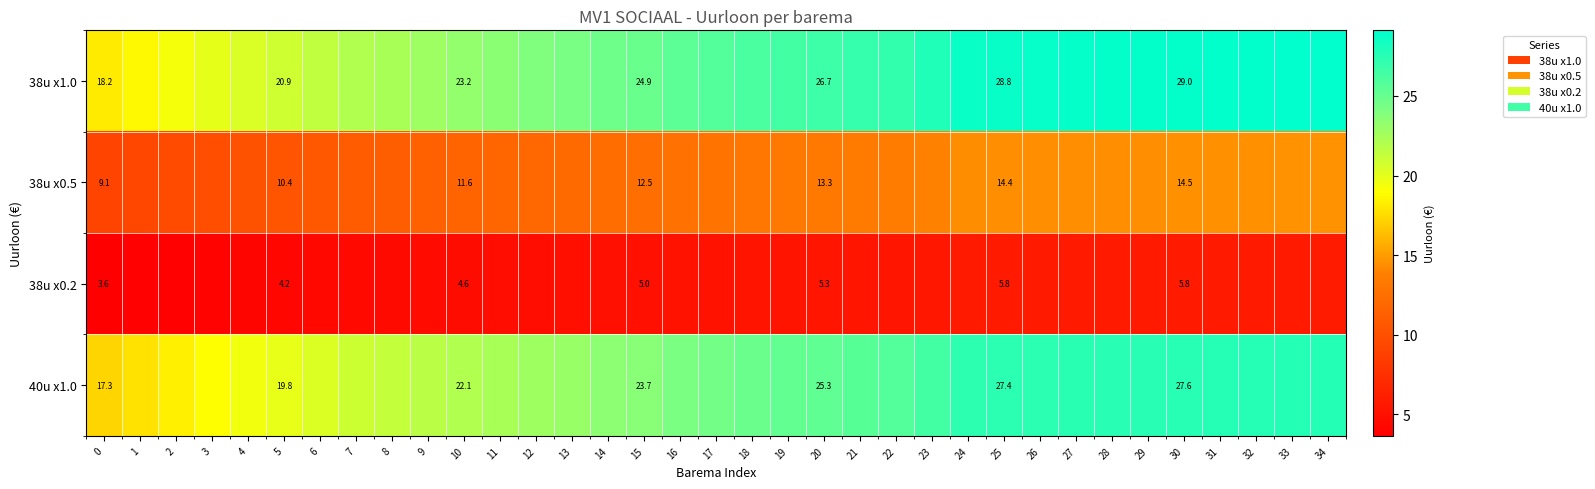

Where is 40u x1.0 nearest to the value 22?

10